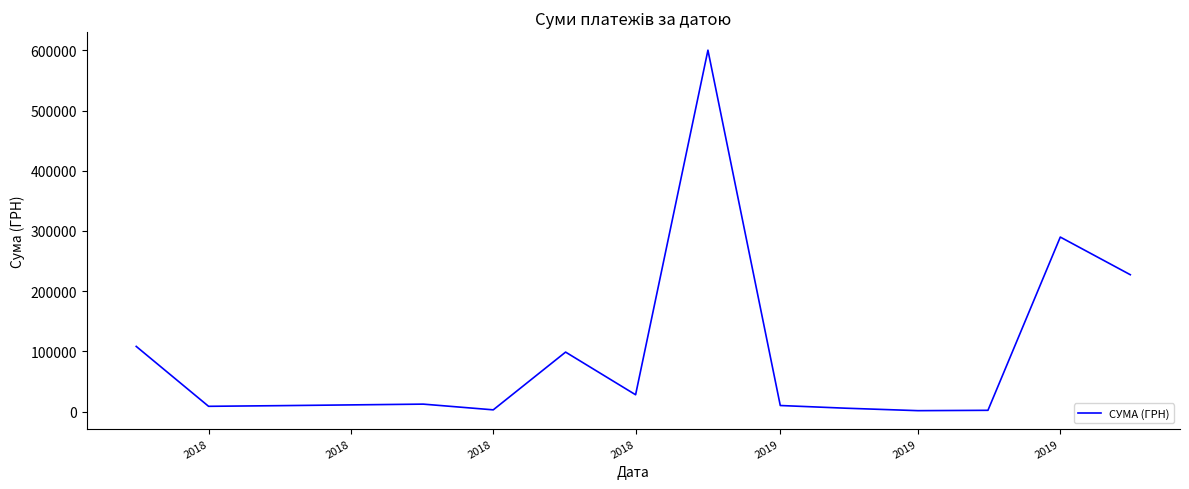

What is the greatest value displayed?

600220.5